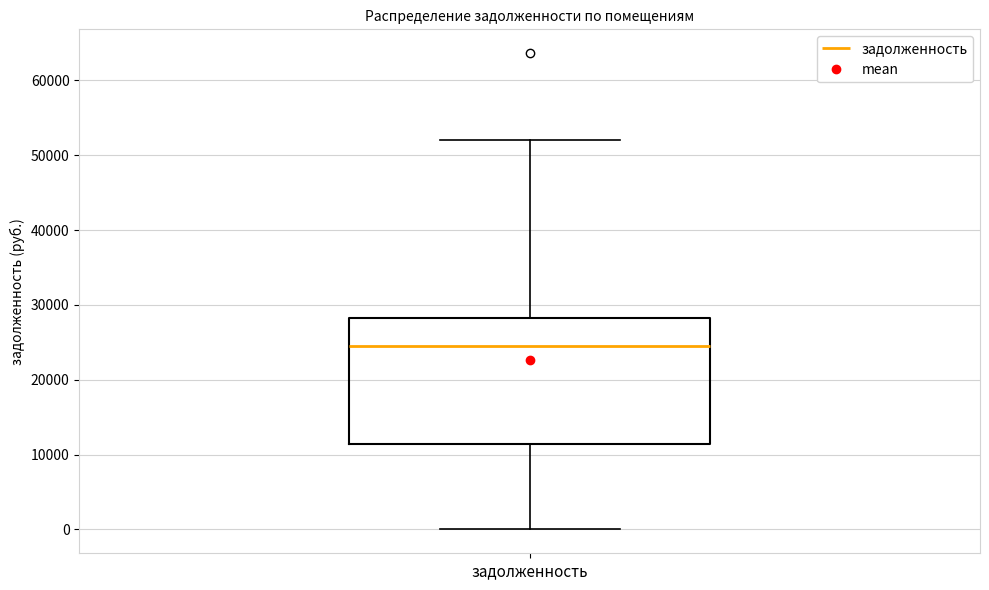

Transcribe this box plot: give where the median line is, the range the box spans, and where the two whiskers end, as read against the y-axis. The values are not printed on the chart, so give them approximately, as read against the axis.

median 24000, box 11000 to 28000, whiskers 0 to 52000